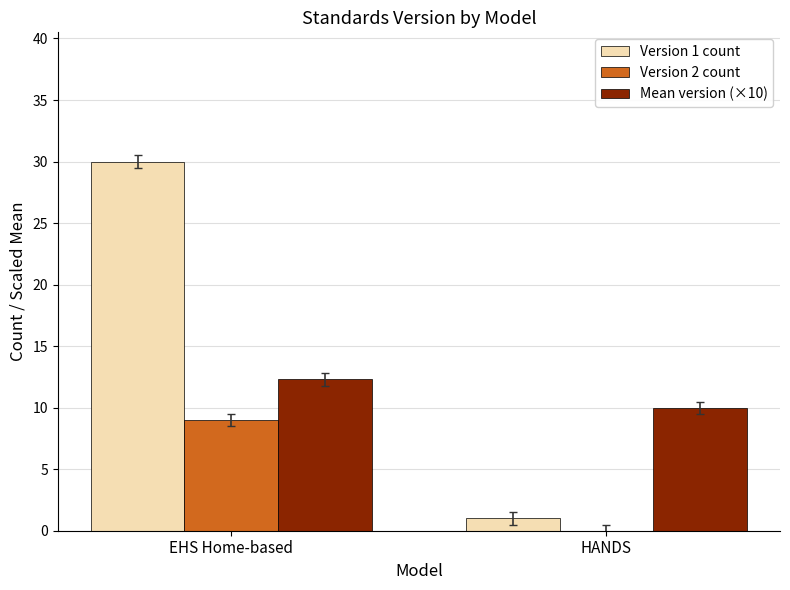

What is the maximum value shown in the chart?

30.0